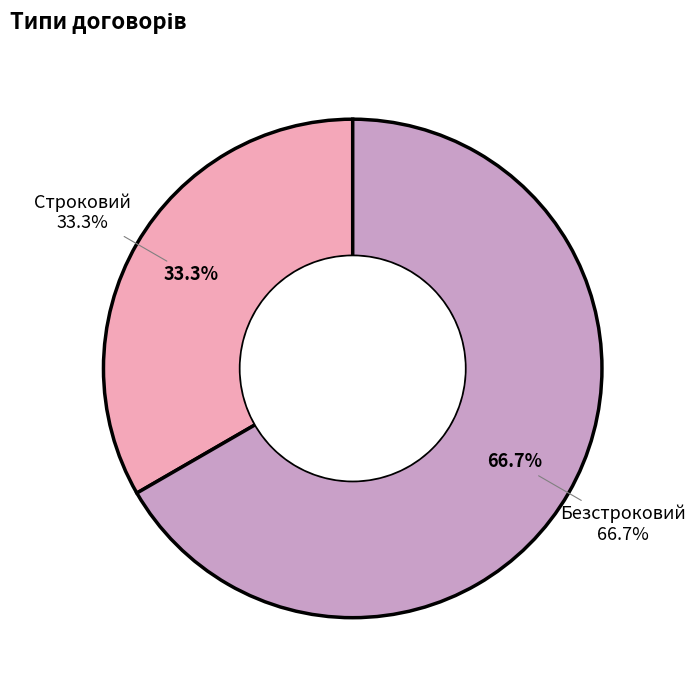

Combined, what portion of the pie is Безстроковий and Строковий?

100.0%